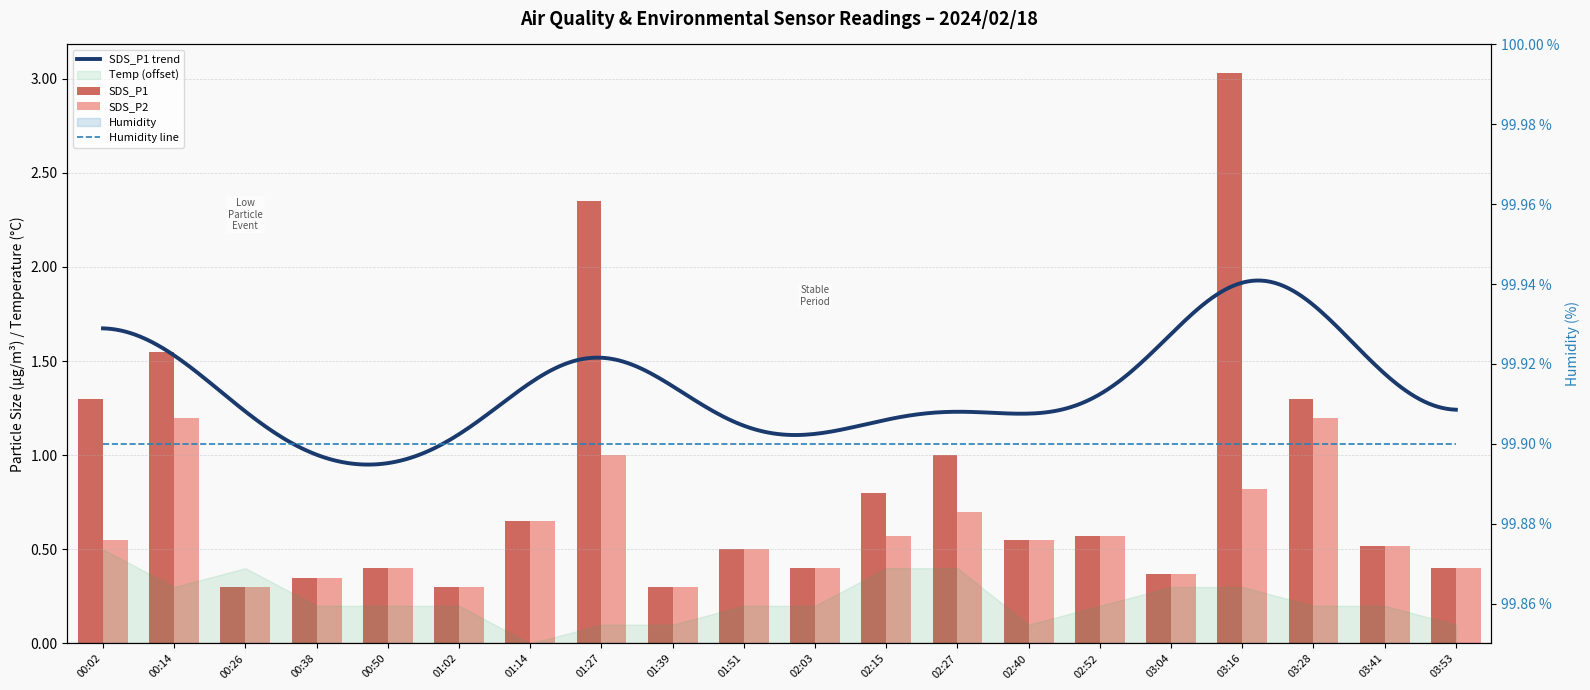

Which series changed the most between 00:38 and 01:51?

SDS_P1